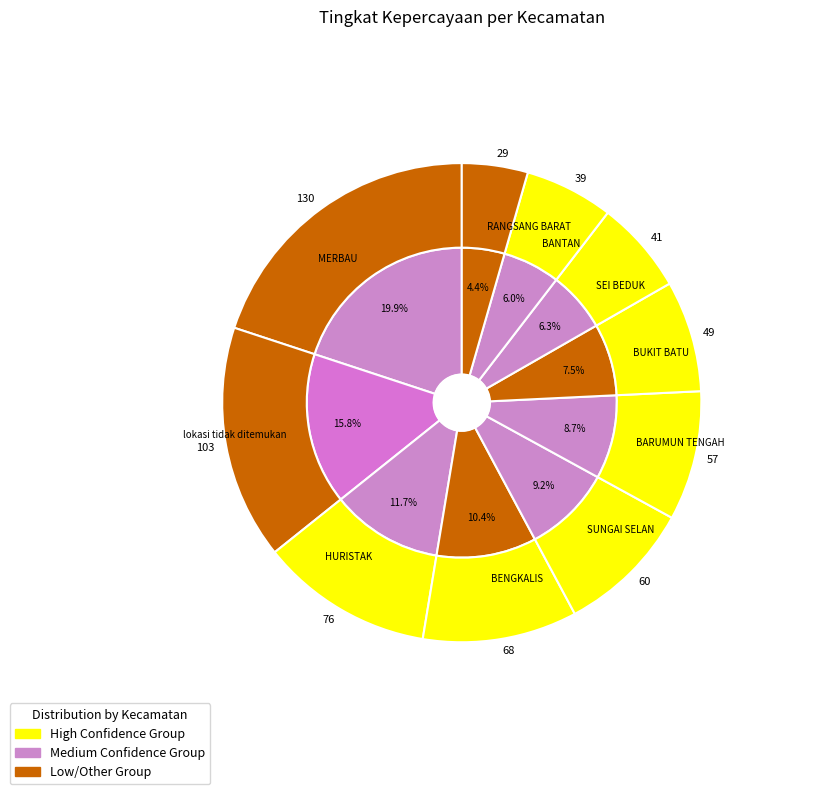

Is it true that RANGSANG BARAT is 4% of the pie?

True